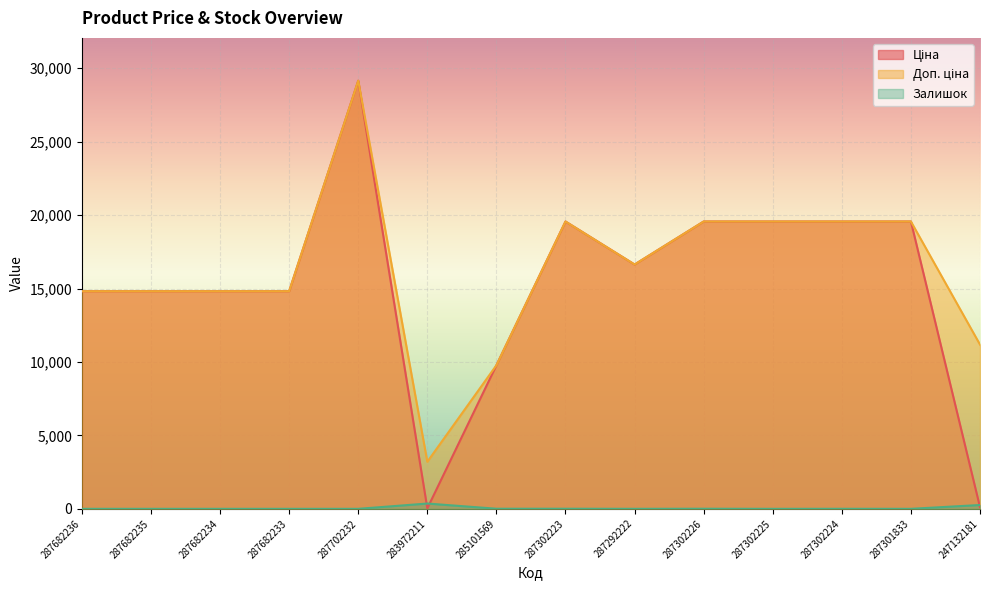

How many categories are shown in the chart?

14